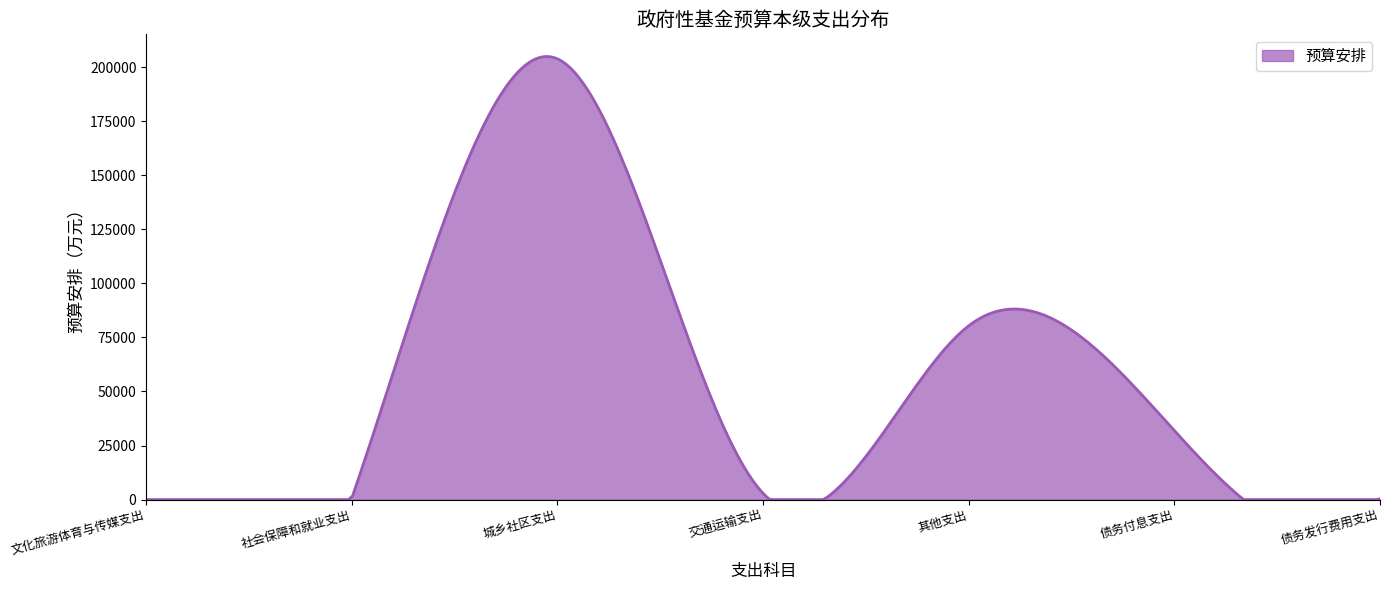

What is the difference between the maximum and minimum values?

204911.9